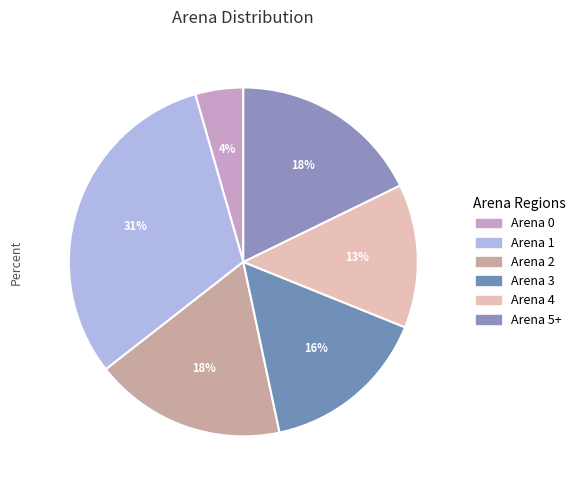

Is there any slice that represents more than half of the pie?

No